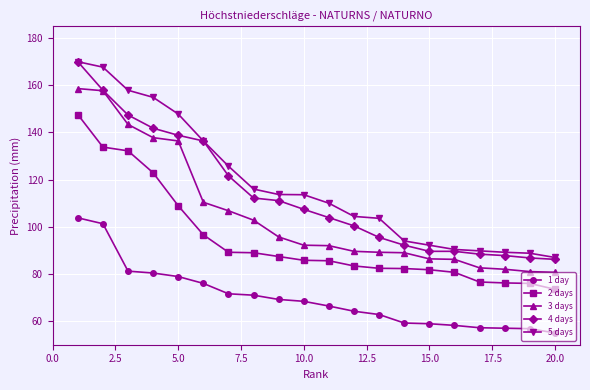

True or false: 1 day and 2 days cross at least once.

False